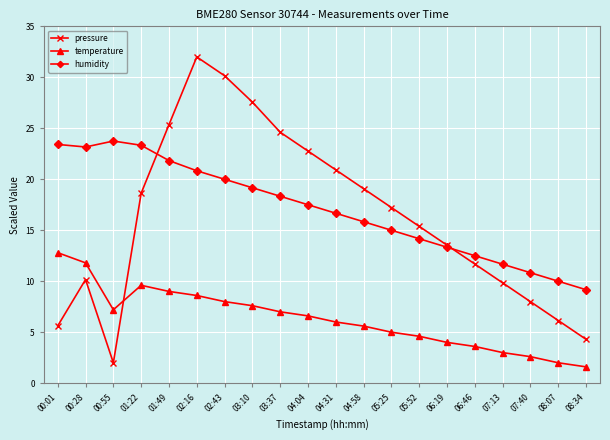

At which category does the chart reach its peak across all series?

02:16